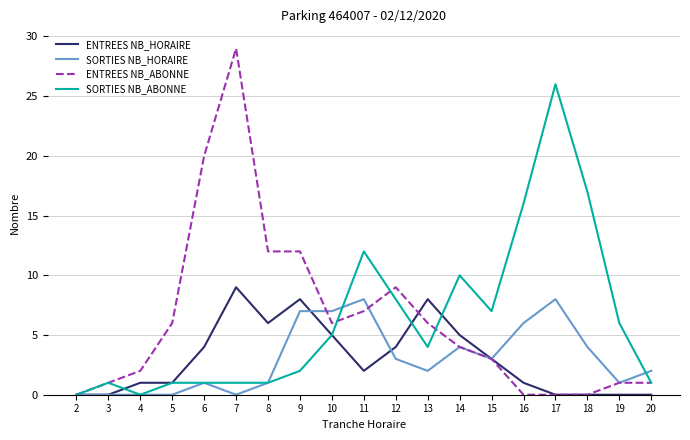

What is the average value of the ENTREES NB_ABONNE series?

6